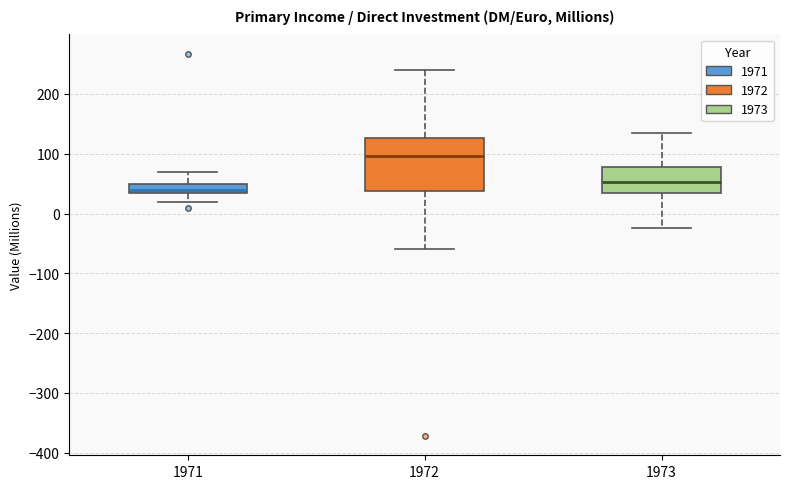

Which box is the tallest, from its lower edge to its upper edge?

1972